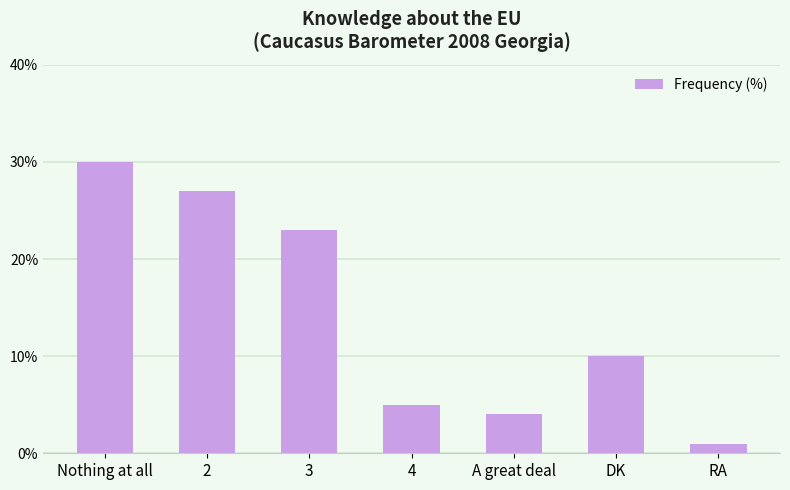

Where is the data nearest to the value 15?

DK